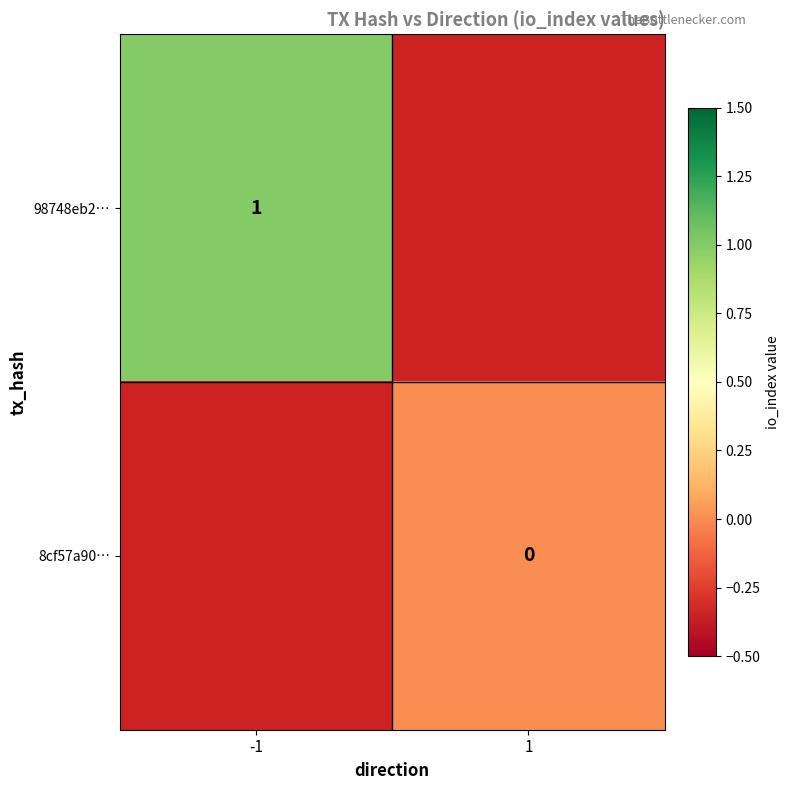

The value of 98748eb2… at -1 is 1. True or false?

True